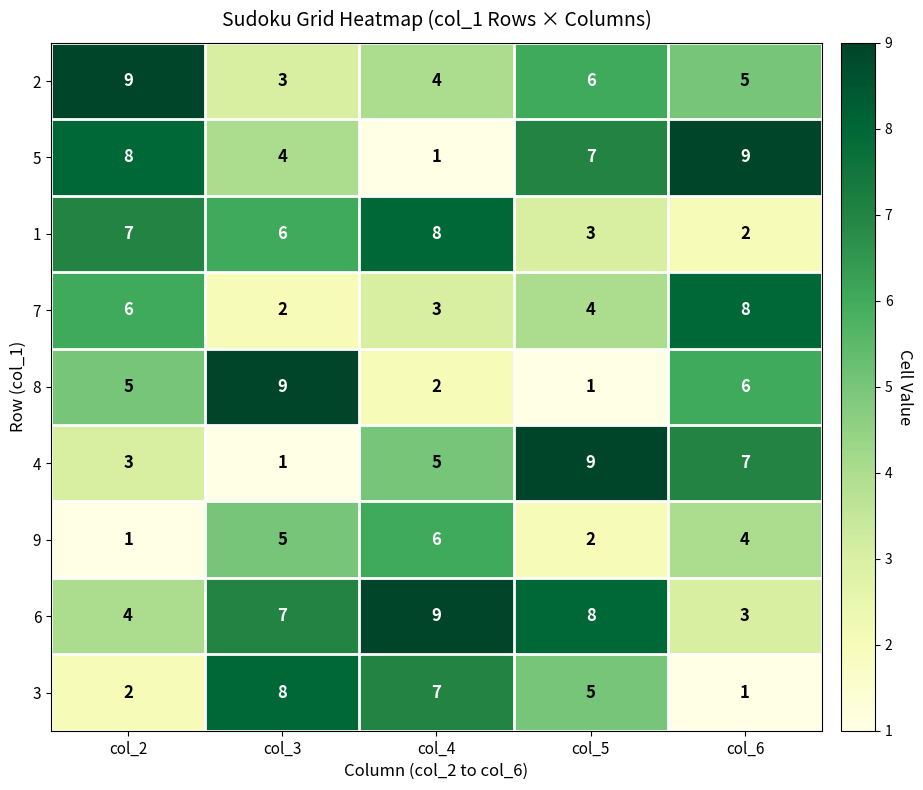

What is the minimum value for 6?

3